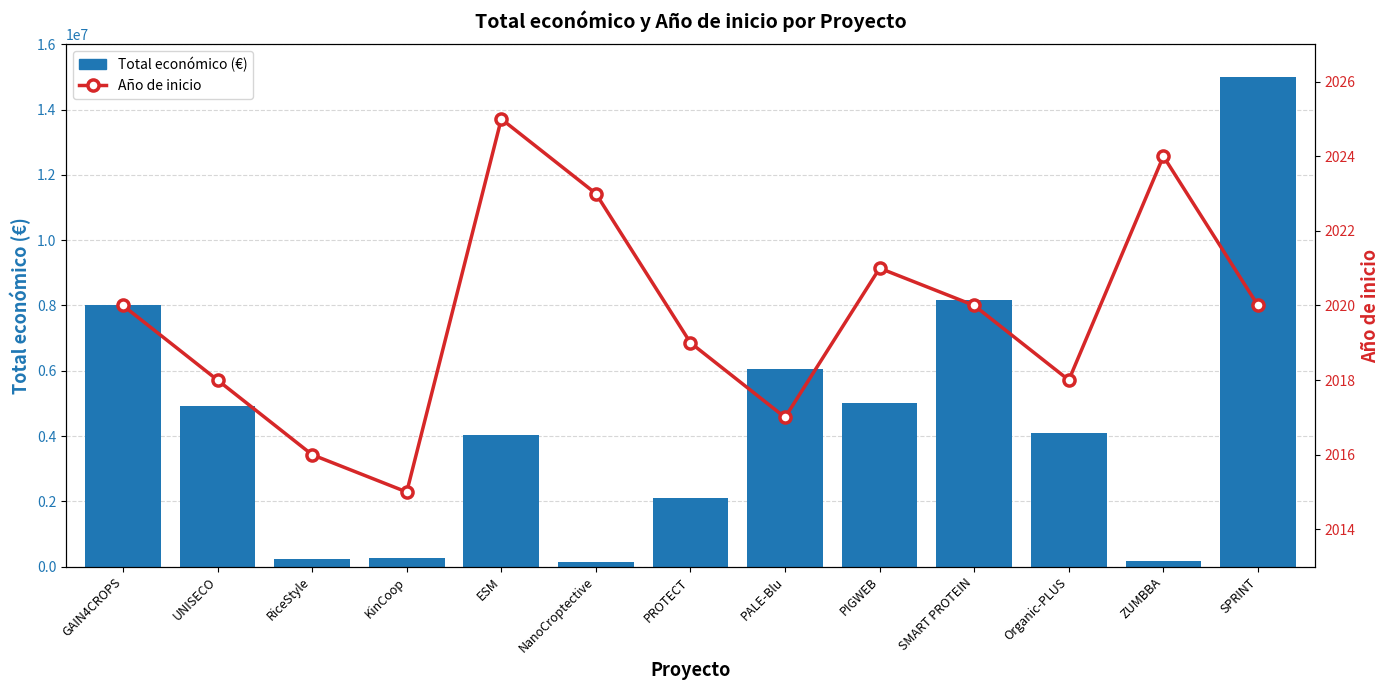

What is the total value across all series at Organic-PLUS?

4093544